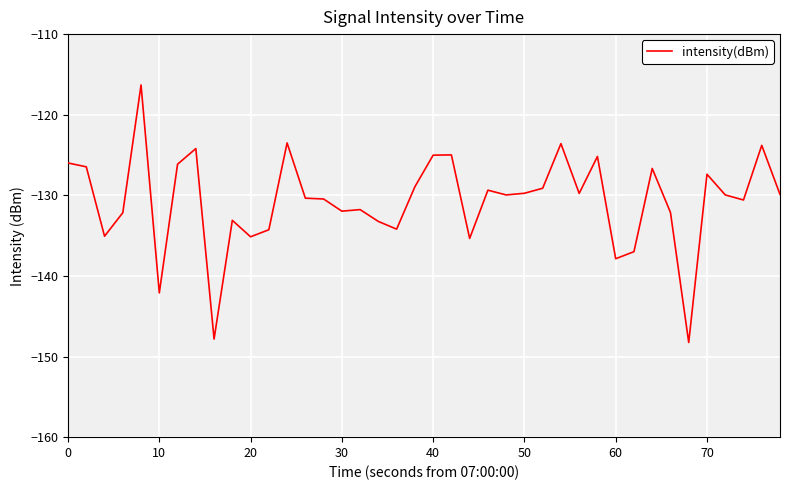

What is the smallest value displayed?

-148.3